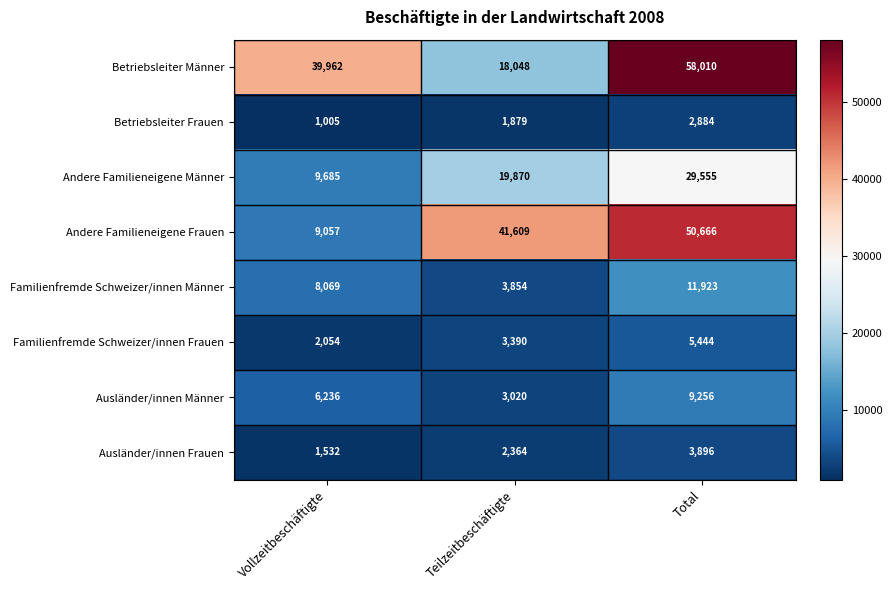

What is the sum of all Ausländer/innen Männer values?

18512